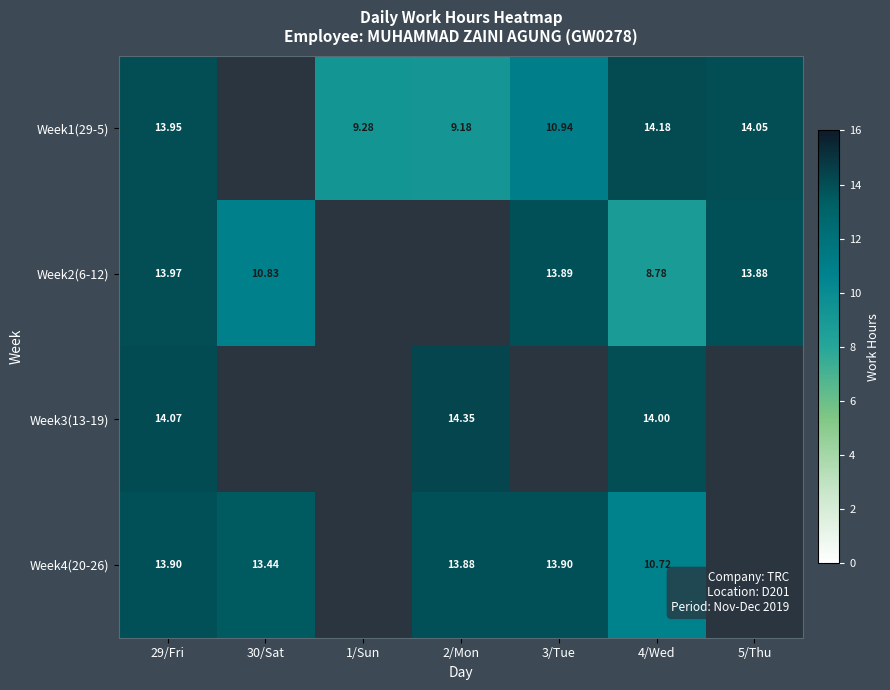

At which label does Week1(29-5) reach its minimum?

2/Mon